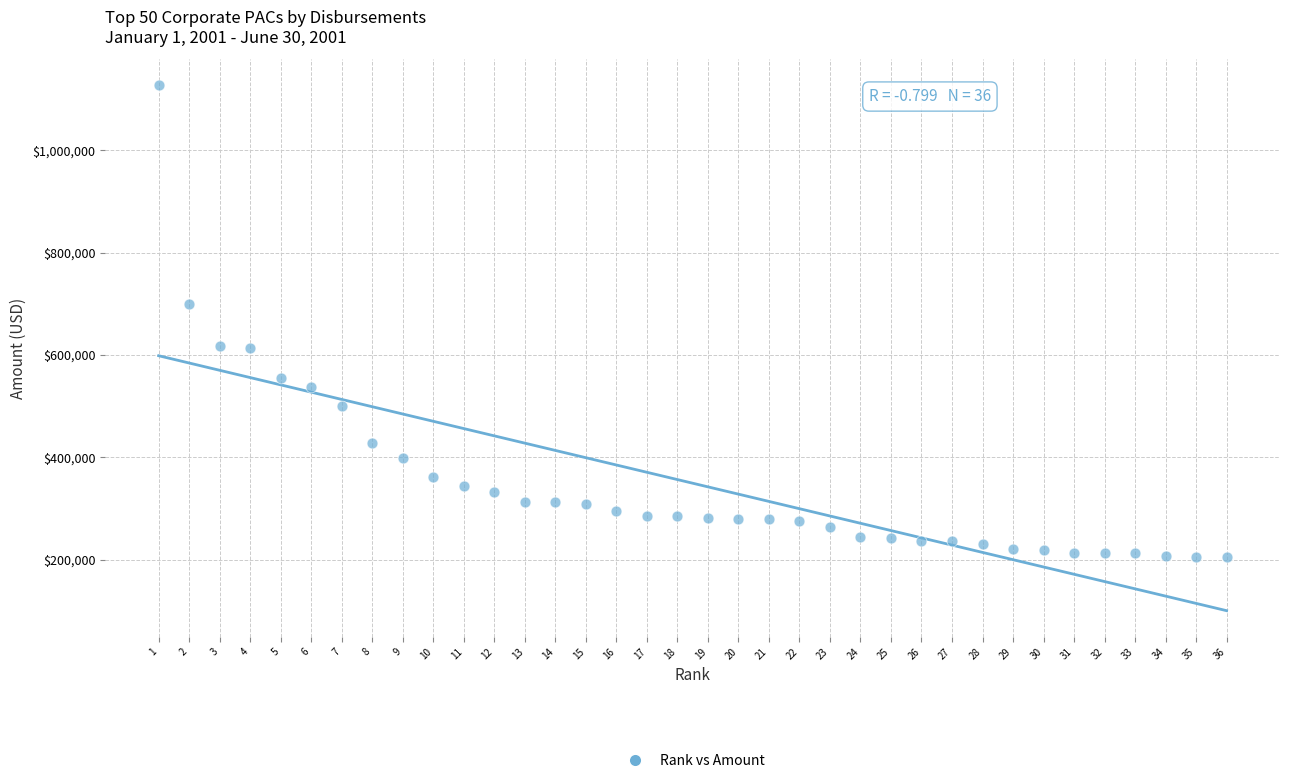

What Y value in the scatter plot is closest to 665897?

699780.0